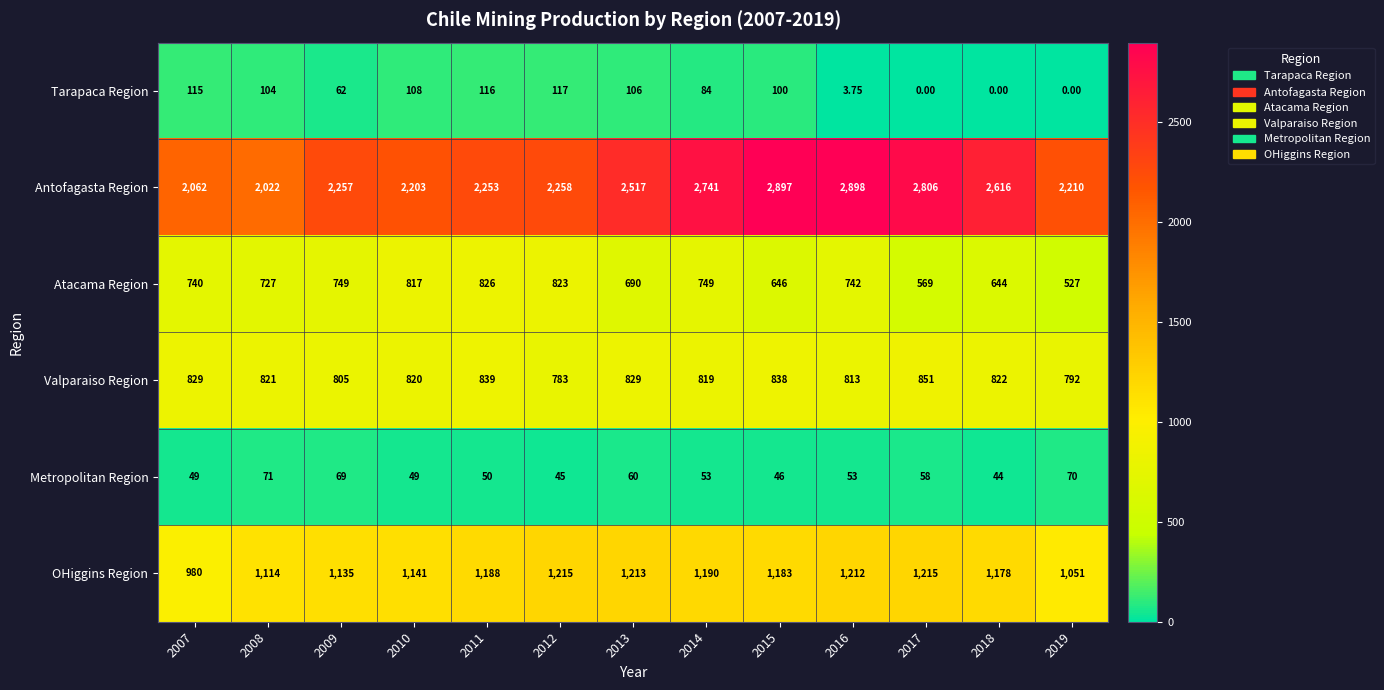

Which series changed the most between 2015 and 2017?

Tarapaca Region